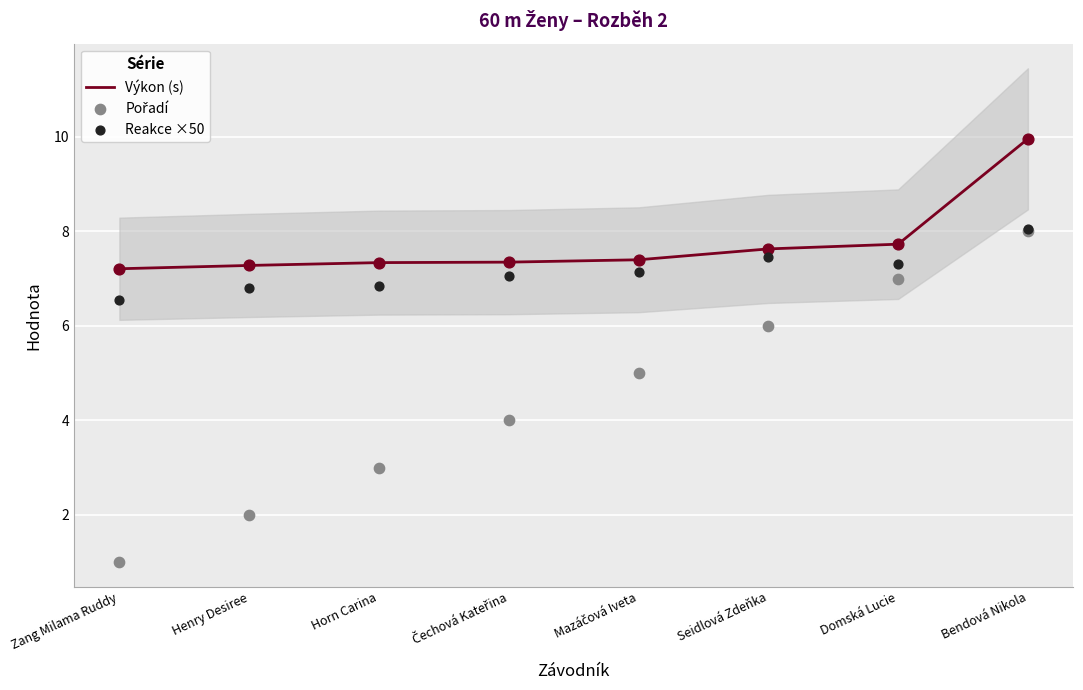

Which series reaches the maximum Y coordinate?

Výkon (s)